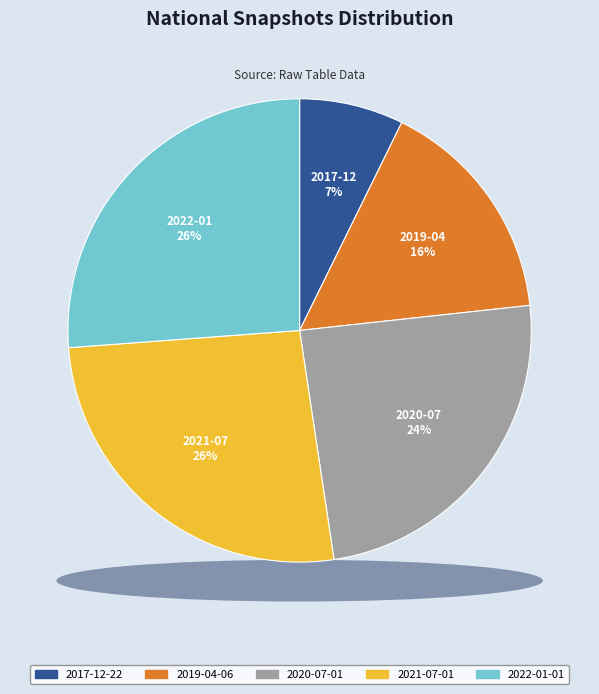

Rank the categories by value from highest to lowest.

2021-07-01, 2022-01-01, 2020-07-01, 2019-04-06, 2017-12-22